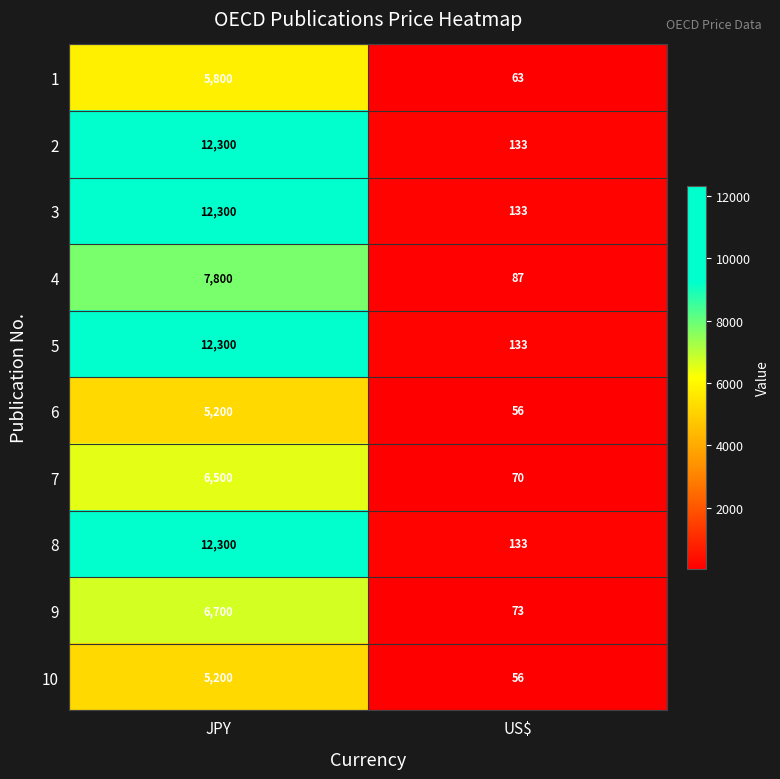

What is the smallest value displayed?

56